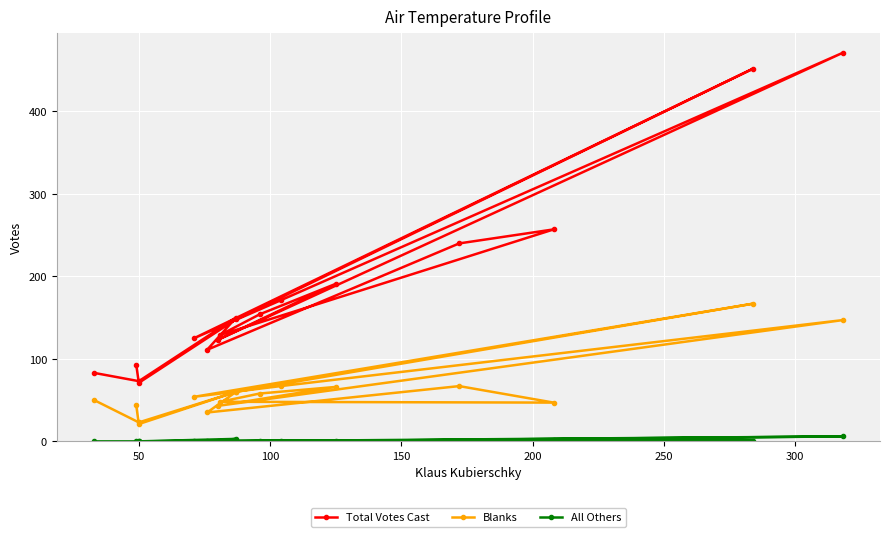

True or false: All Others and Blanks intersect in this chart.

False